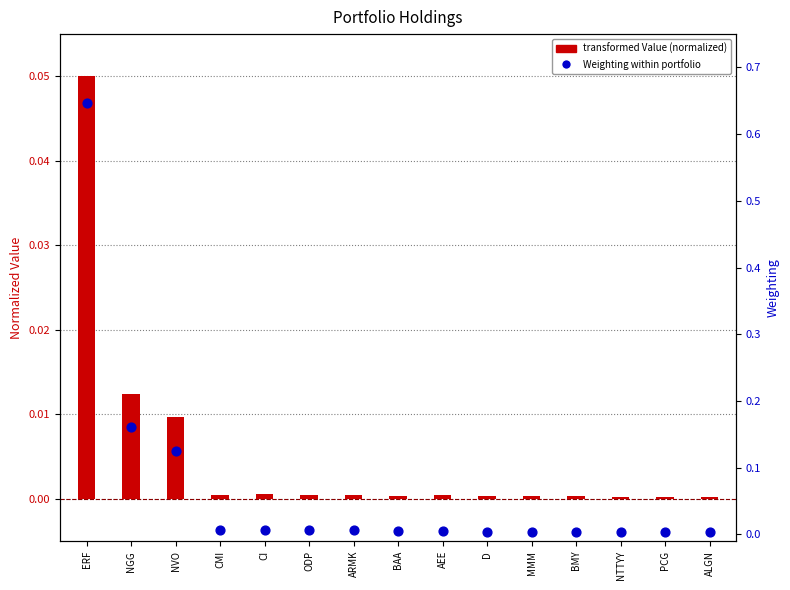

Which series reaches the minimum Y coordinate?

transformed Value (normalized)